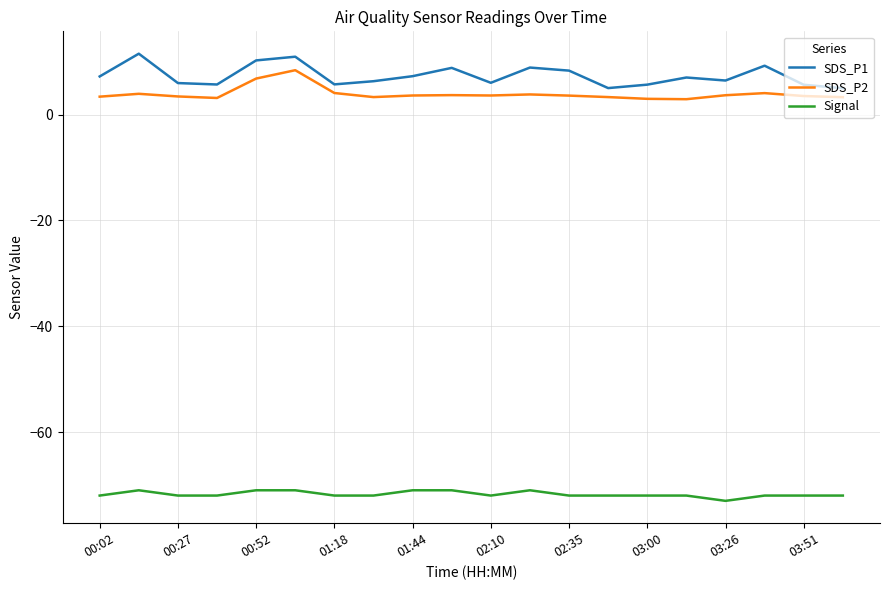

True or false: Signal and SDS_P2 intersect in this chart.

False